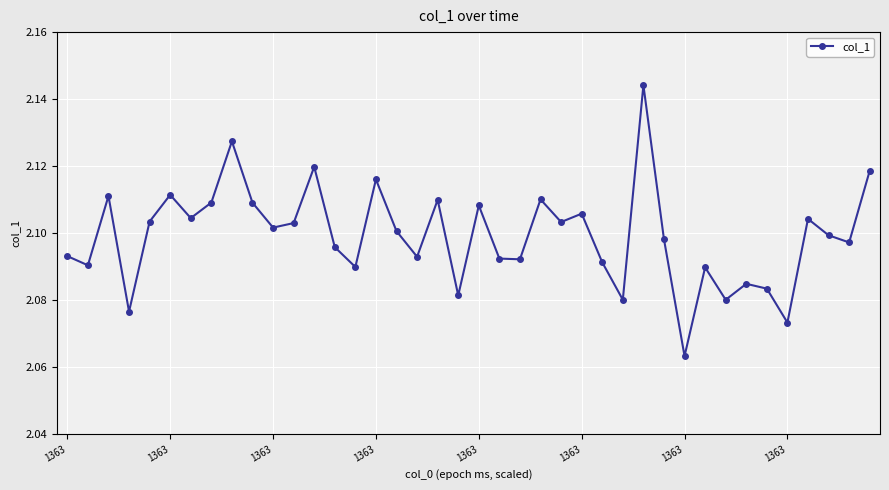

What is the sum of all values?

84.0